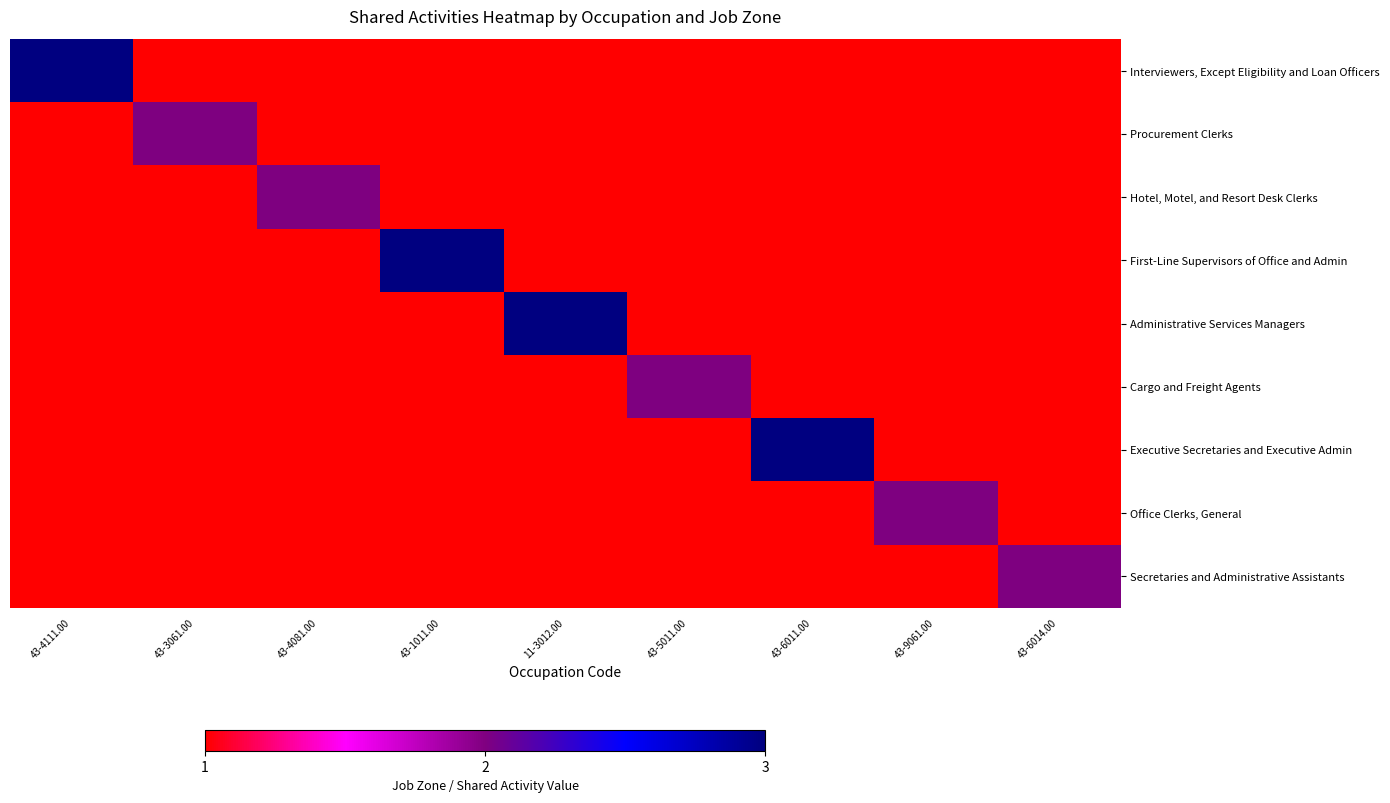

Reading right to left, what are all the values shown in this chart?

Interviewers, Except Eligibility and Loan Officers: 43-6014.00=1	43-9061.00=1	43-6011.00=1	43-5011.00=1	11-3012.00=1	43-1011.00=1	43-4081.00=1	43-3061.00=1	43-4111.00=3
Procurement Clerks: 43-6014.00=1	43-9061.00=1	43-6011.00=1	43-5011.00=1	11-3012.00=1	43-1011.00=1	43-4081.00=1	43-3061.00=2	43-4111.00=1
Hotel, Motel, and Resort Desk Clerks: 43-6014.00=1	43-9061.00=1	43-6011.00=1	43-5011.00=1	11-3012.00=1	43-1011.00=1	43-4081.00=2	43-3061.00=1	43-4111.00=1
First-Line Supervisors of Office and Admin: 43-6014.00=1	43-9061.00=1	43-6011.00=1	43-5011.00=1	11-3012.00=1	43-1011.00=3	43-4081.00=1	43-3061.00=1	43-4111.00=1
Administrative Services Managers: 43-6014.00=1	43-9061.00=1	43-6011.00=1	43-5011.00=1	11-3012.00=3	43-1011.00=1	43-4081.00=1	43-3061.00=1	43-4111.00=1
Cargo and Freight Agents: 43-6014.00=1	43-9061.00=1	43-6011.00=1	43-5011.00=2	11-3012.00=1	43-1011.00=1	43-4081.00=1	43-3061.00=1	43-4111.00=1
Executive Secretaries and Executive Admin: 43-6014.00=1	43-9061.00=1	43-6011.00=3	43-5011.00=1	11-3012.00=1	43-1011.00=1	43-4081.00=1	43-3061.00=1	43-4111.00=1
Office Clerks, General: 43-6014.00=1	43-9061.00=2	43-6011.00=1	43-5011.00=1	11-3012.00=1	43-1011.00=1	43-4081.00=1	43-3061.00=1	43-4111.00=1
Secretaries and Administrative Assistants: 43-6014.00=2	43-9061.00=1	43-6011.00=1	43-5011.00=1	11-3012.00=1	43-1011.00=1	43-4081.00=1	43-3061.00=1	43-4111.00=1